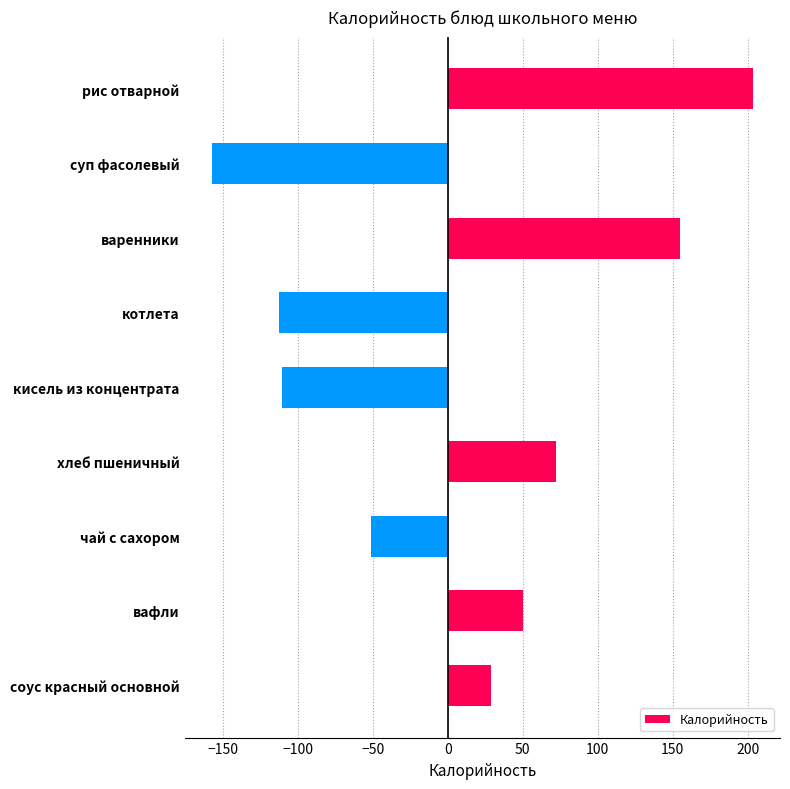

What is the difference between the maximum and minimum values?

360.9